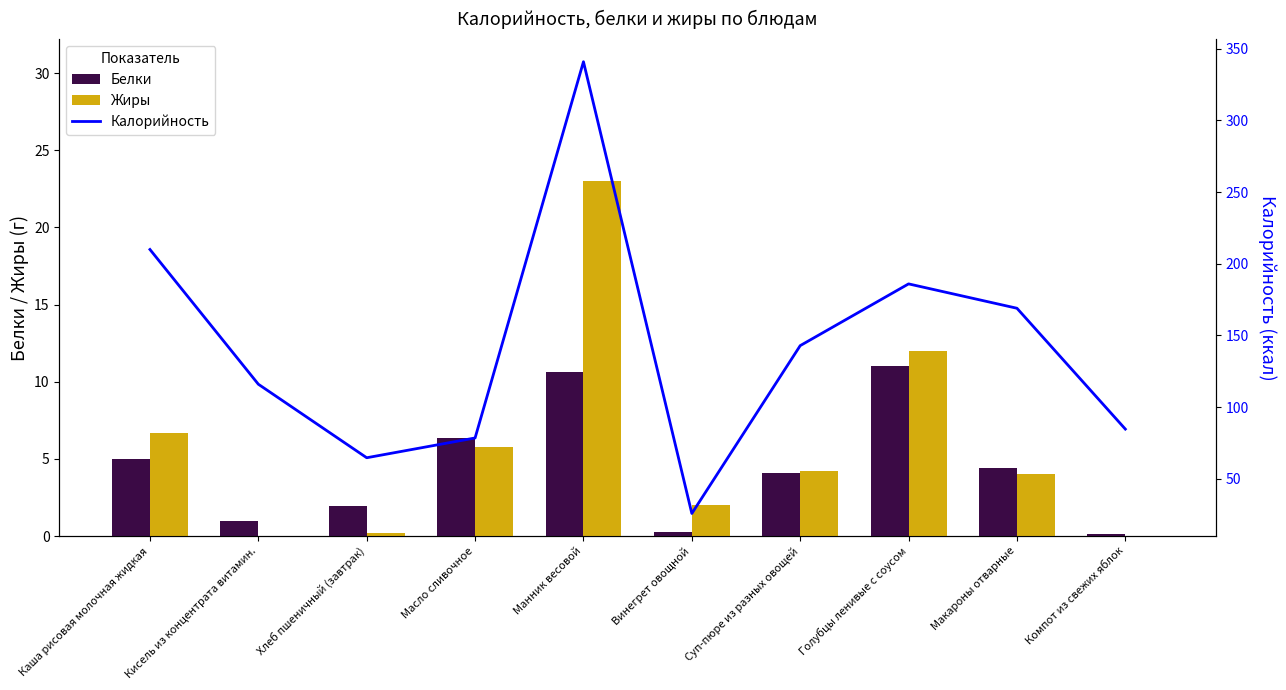

The Белки series shows 11.0 at Голубцы ленивые с соусом. True or false?

True